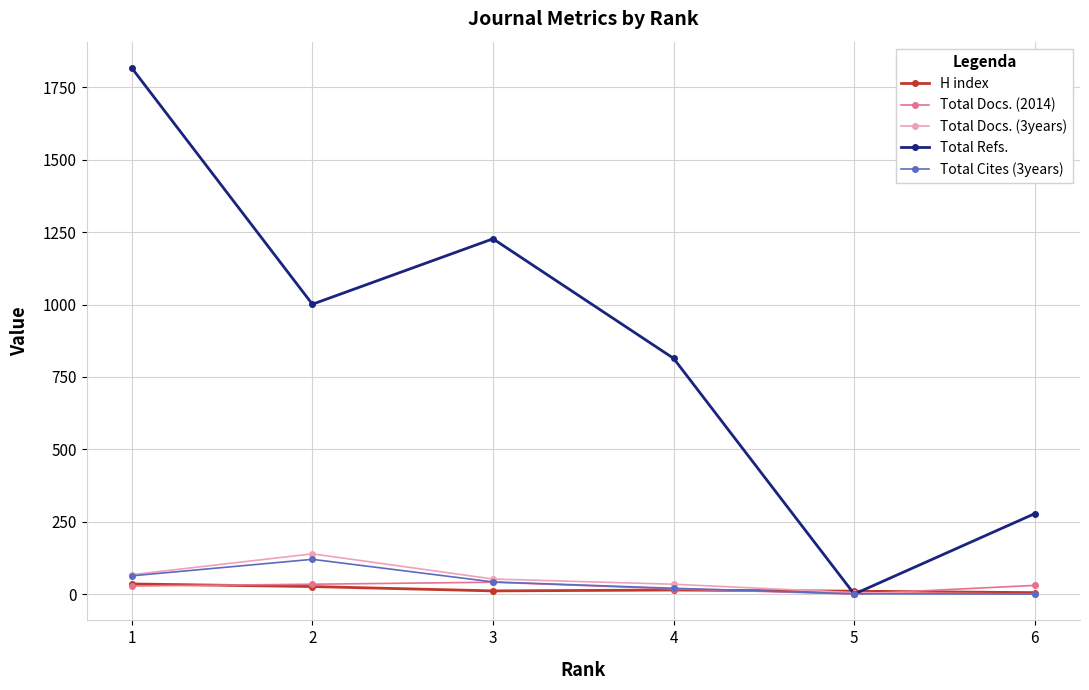

What is the value of the Total Refs. point at the 4th from the left?

814